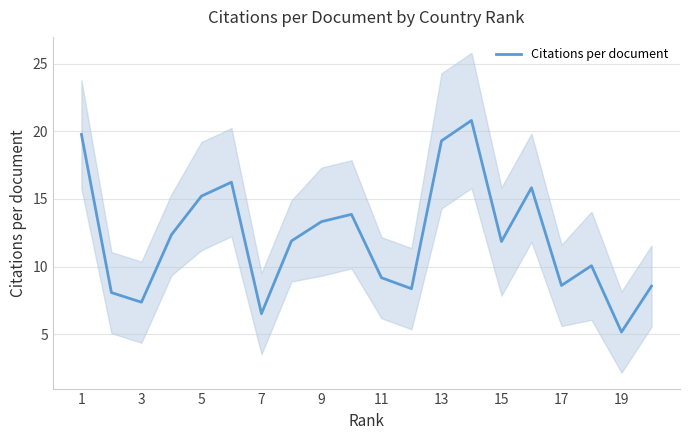

Which has a higher value, 1 or 17?

1